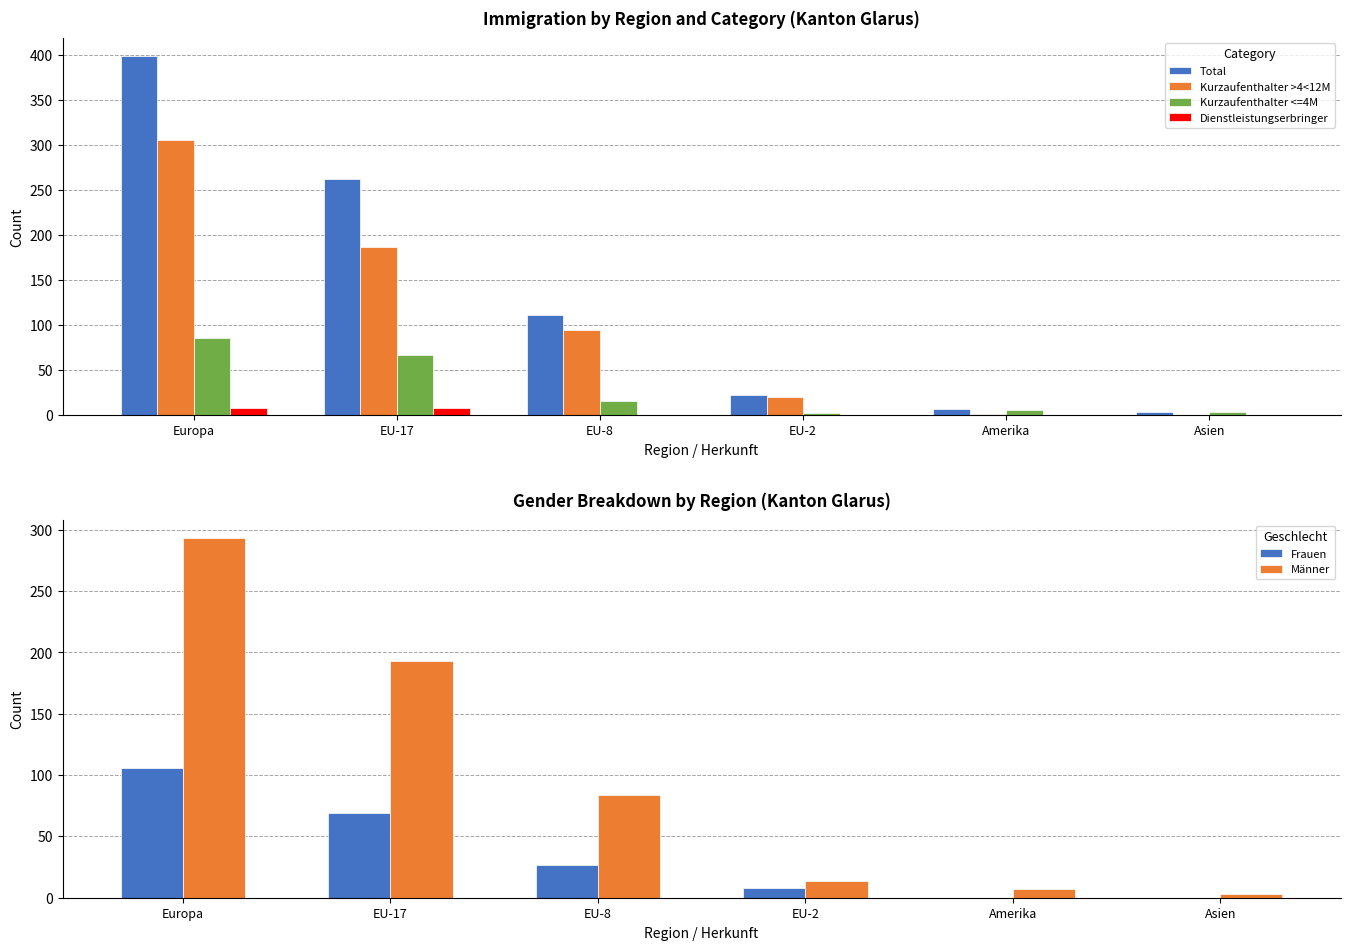

What is the difference between the highest and lowest values at EU-17?

254